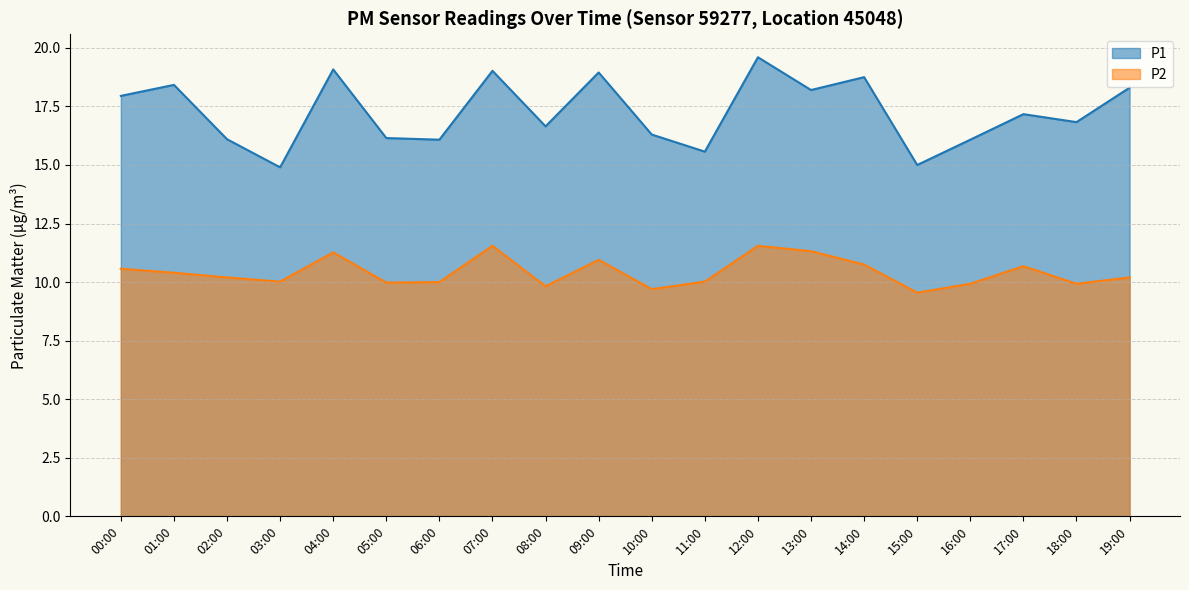

At which category is the sum across all series the highest?

12:00